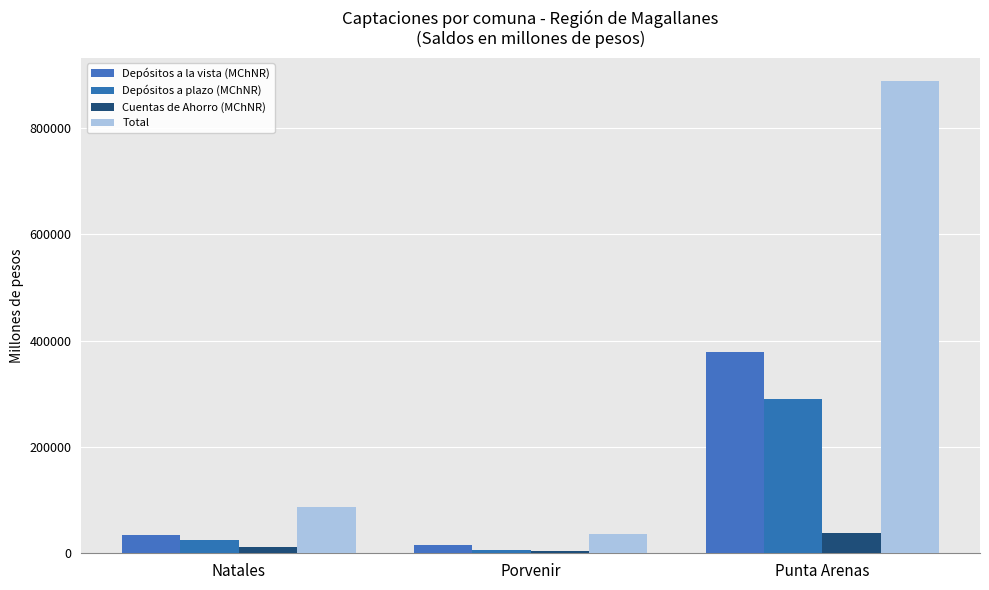

What is the value of the Cuentas de Ahorro (MChNR) bar at the 3rd from the left?

37848.6